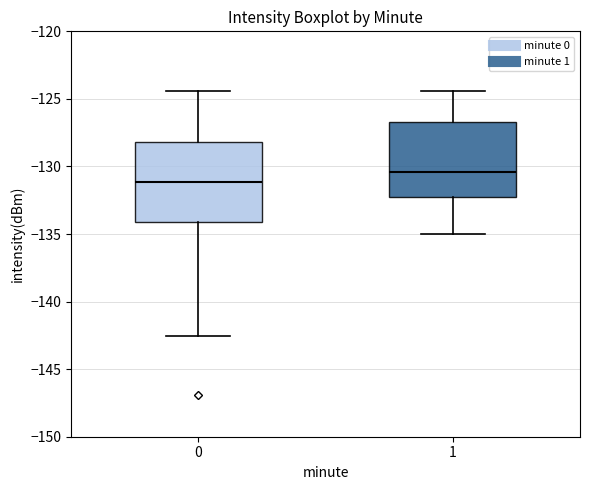

Reading left to right, transcribe this box plot: for each box, give where its median line is, the range the box spans, and where its two whiskers end, as read against the y-axis. The values are not printed on the chart, so give them approximately, as read against the axis.

0: median -131.0, box -134.0 to -128.0, whiskers -142.5 to -124.5
1: median -130.5, box -132.0 to -126.5, whiskers -135.0 to -124.5